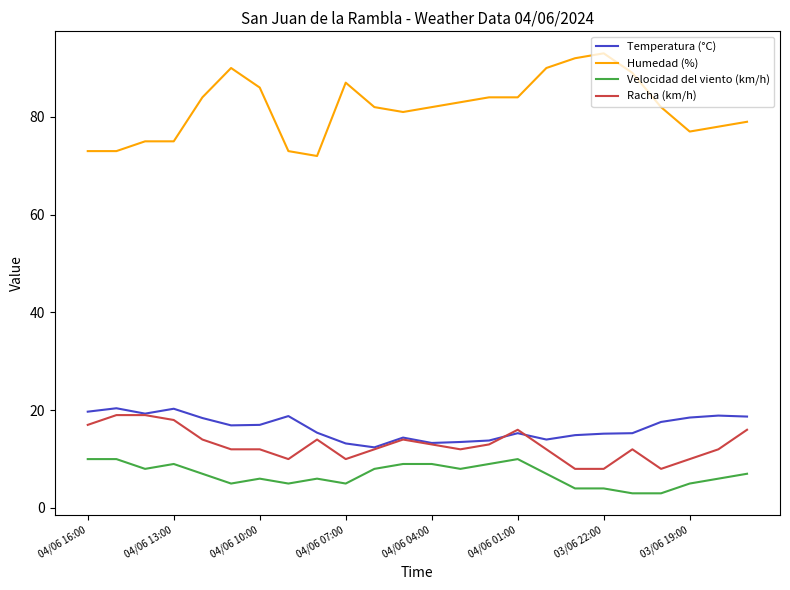

Which series has the widest spread of values?

Humedad (%)